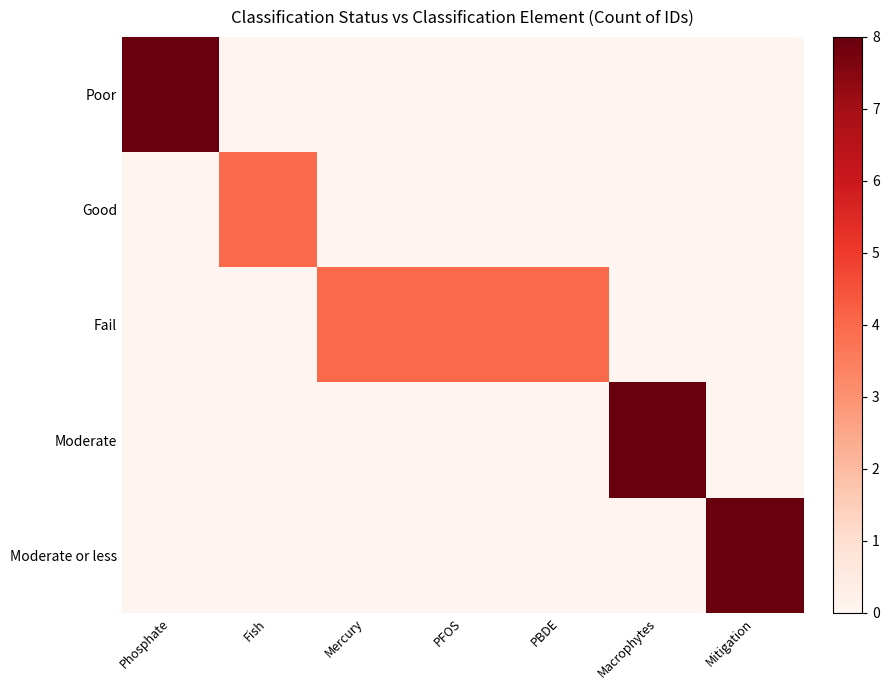

Reading left to right, transcribe all the data shown in this chart.

Poor: Phosphate=8	Fish=0	Mercury=0	PFOS=0	PBDE=0	Macrophytes=0	Mitigation=0
Good: Phosphate=0	Fish=4	Mercury=0	PFOS=0	PBDE=0	Macrophytes=0	Mitigation=0
Fail: Phosphate=0	Fish=0	Mercury=4	PFOS=4	PBDE=4	Macrophytes=0	Mitigation=0
Moderate: Phosphate=0	Fish=0	Mercury=0	PFOS=0	PBDE=0	Macrophytes=8	Mitigation=0
Moderate or less: Phosphate=0	Fish=0	Mercury=0	PFOS=0	PBDE=0	Macrophytes=0	Mitigation=8